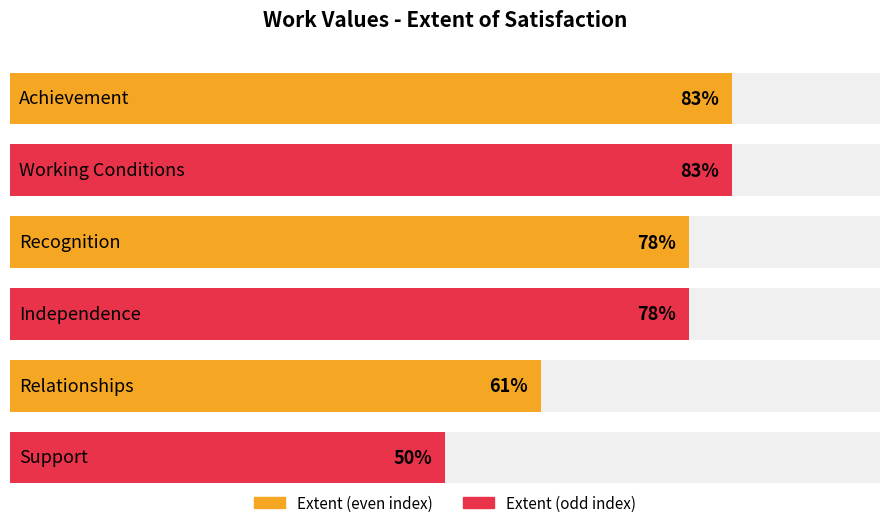

What is the greatest value displayed?

83